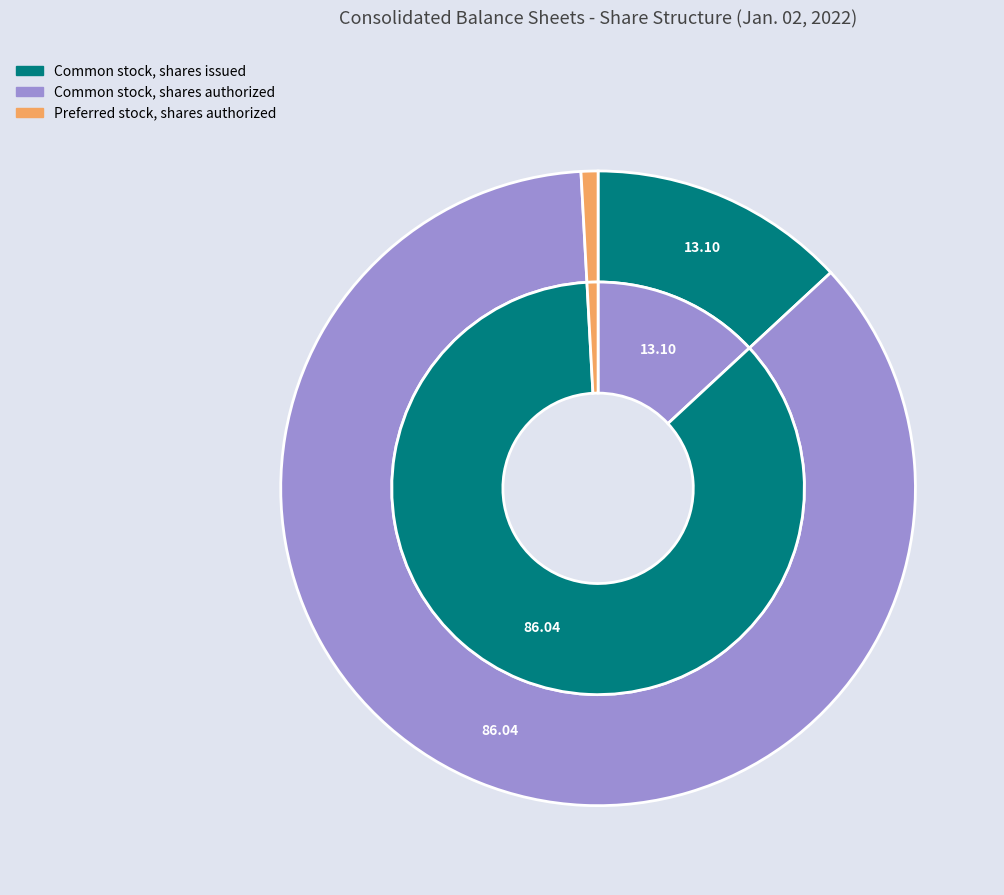

How many slices are in this pie chart?

3